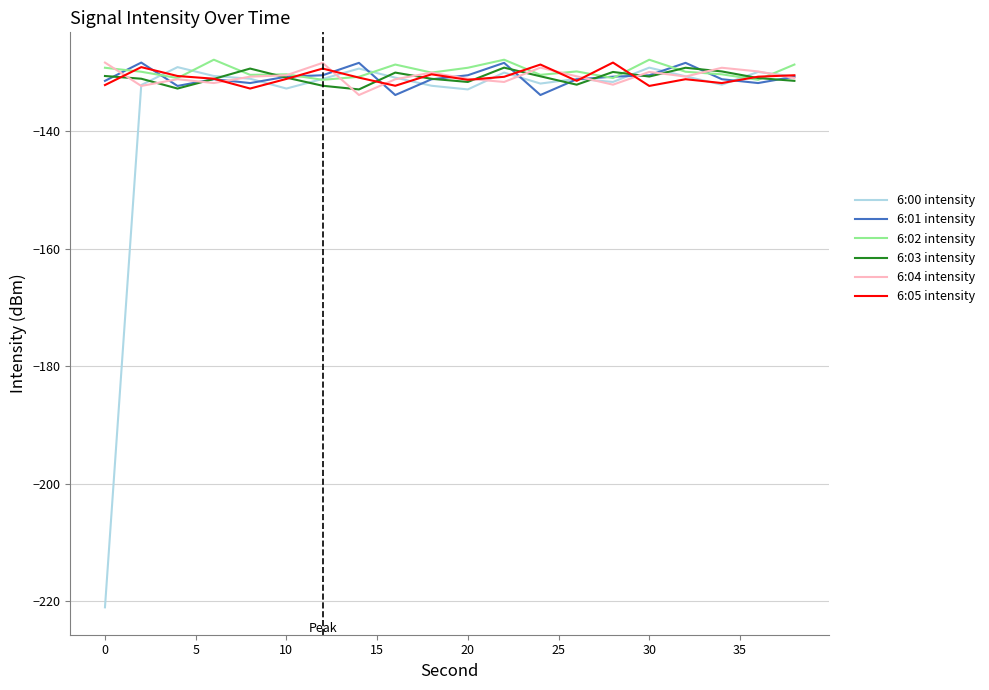

Which series has the widest spread of values?

6:00 intensity